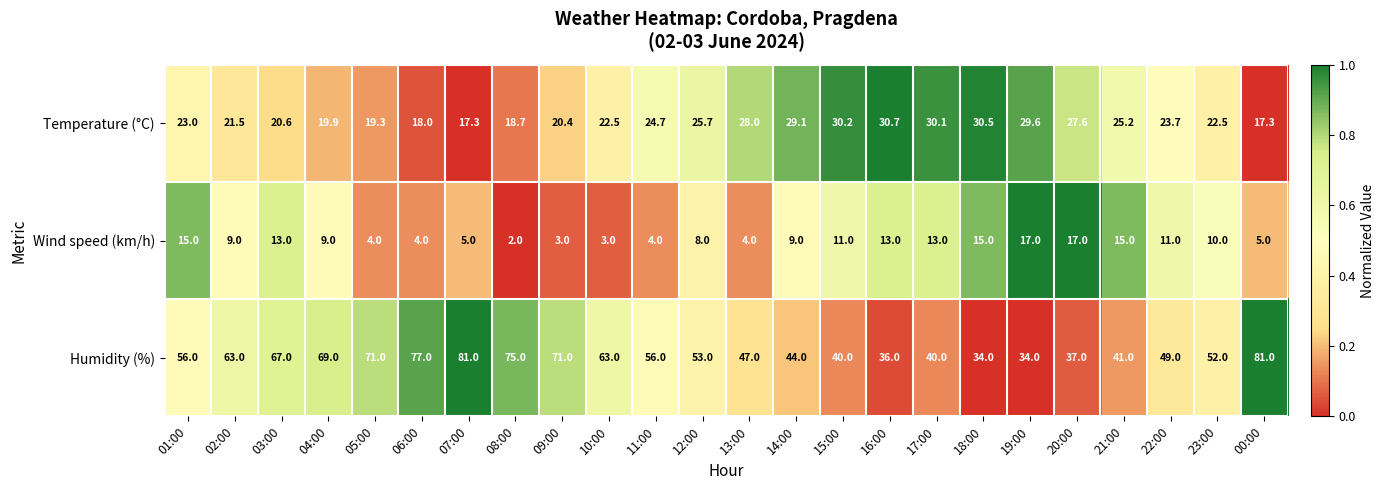

How many data points in Humidity (%) are less than 56?

12